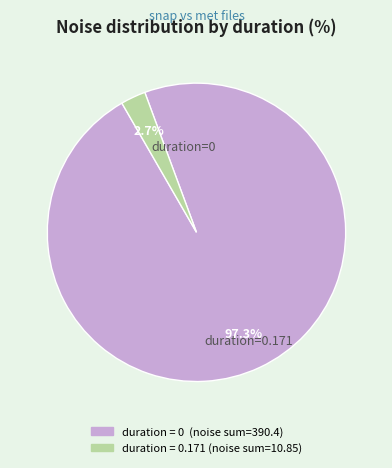

Is there a majority slice in this chart?

Yes